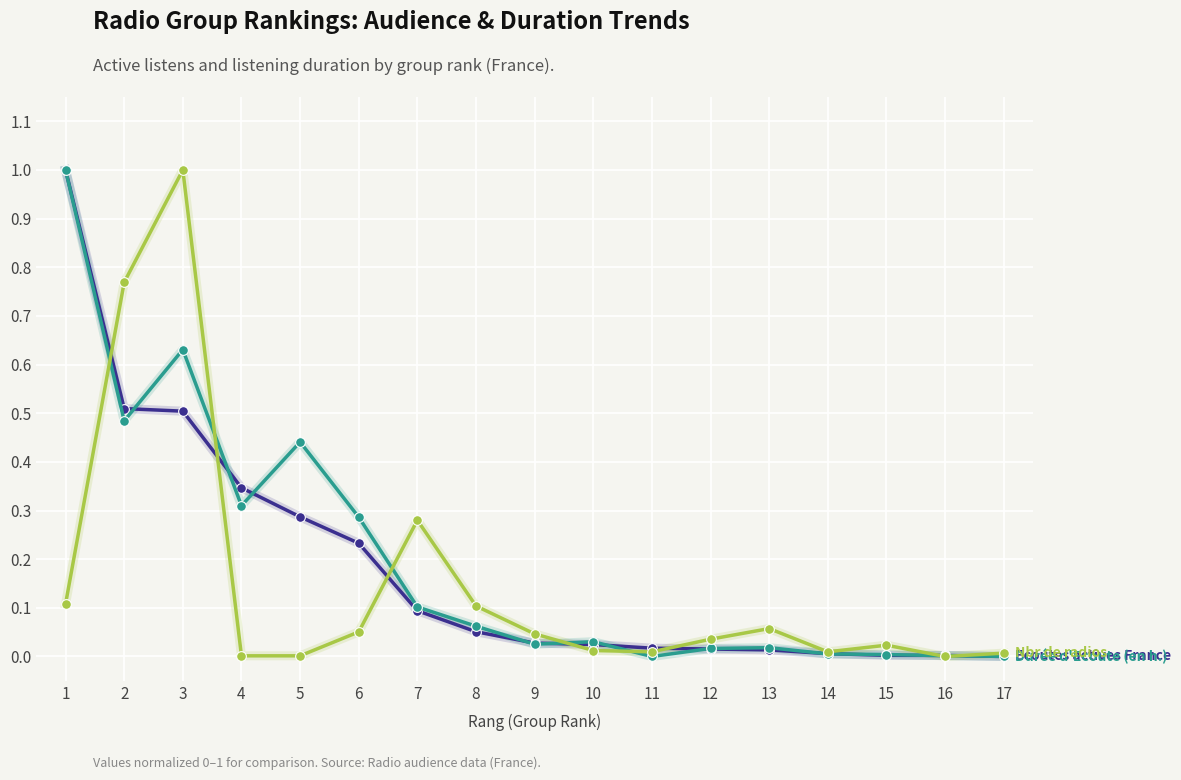

What is the maximum value shown in the chart?

1.0